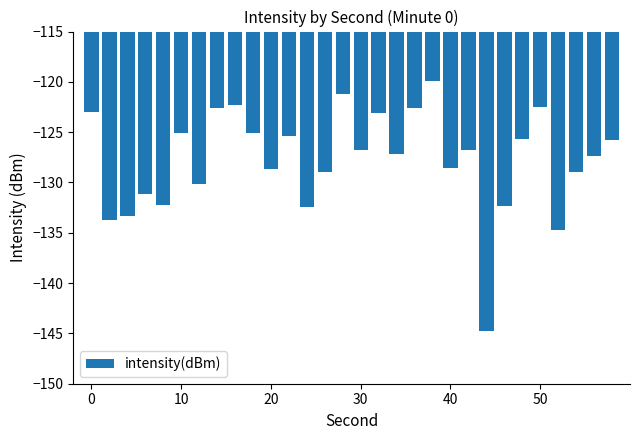

What is the difference between the second highest and minimum values?

23.6